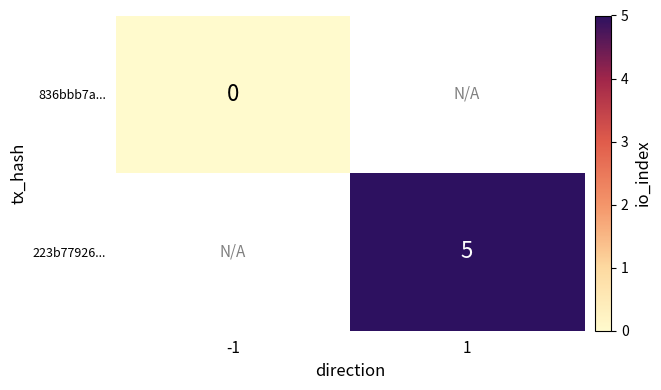

Is it true that 223b77926... equals 3 at 1?

False